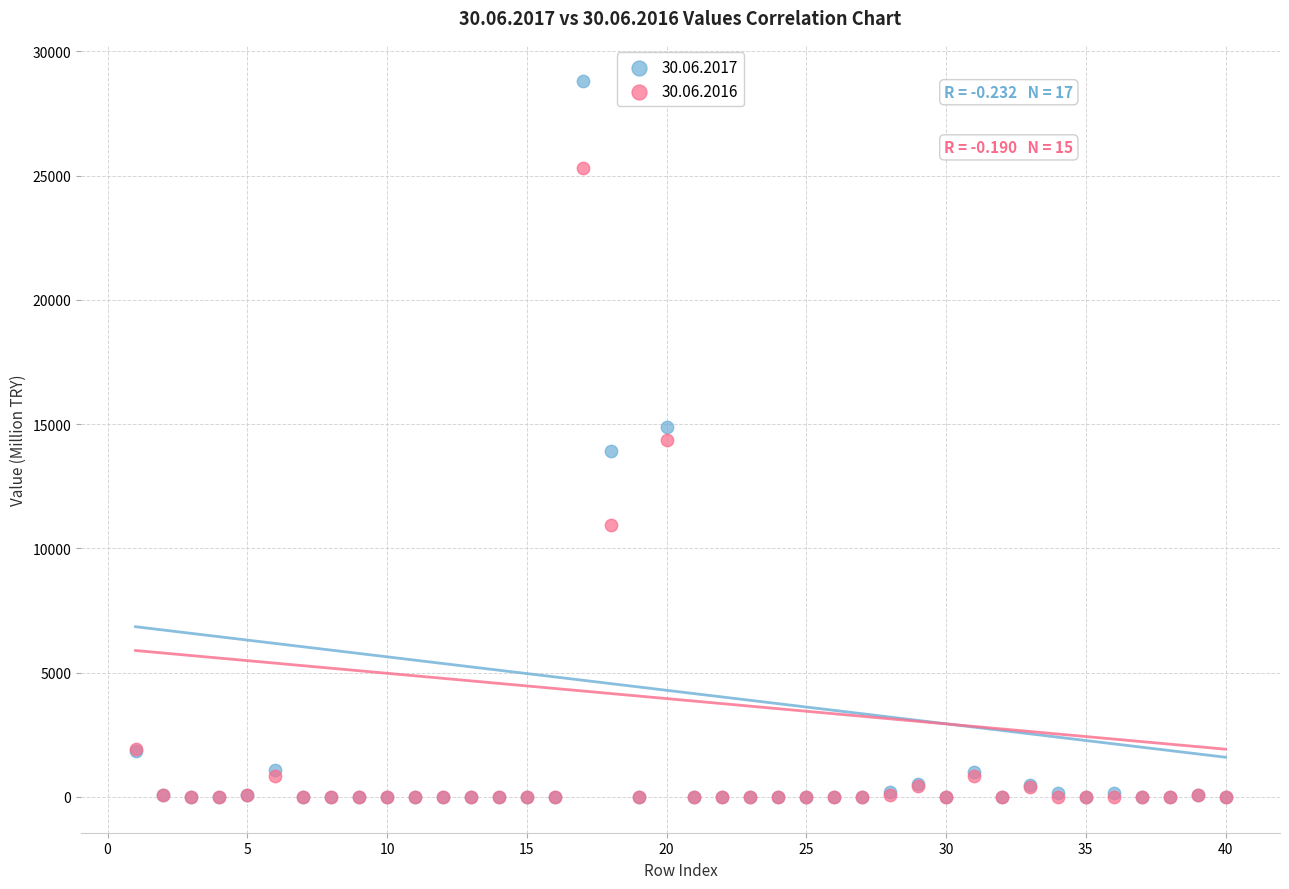

Which series reaches the maximum Y coordinate?

30.06.2017